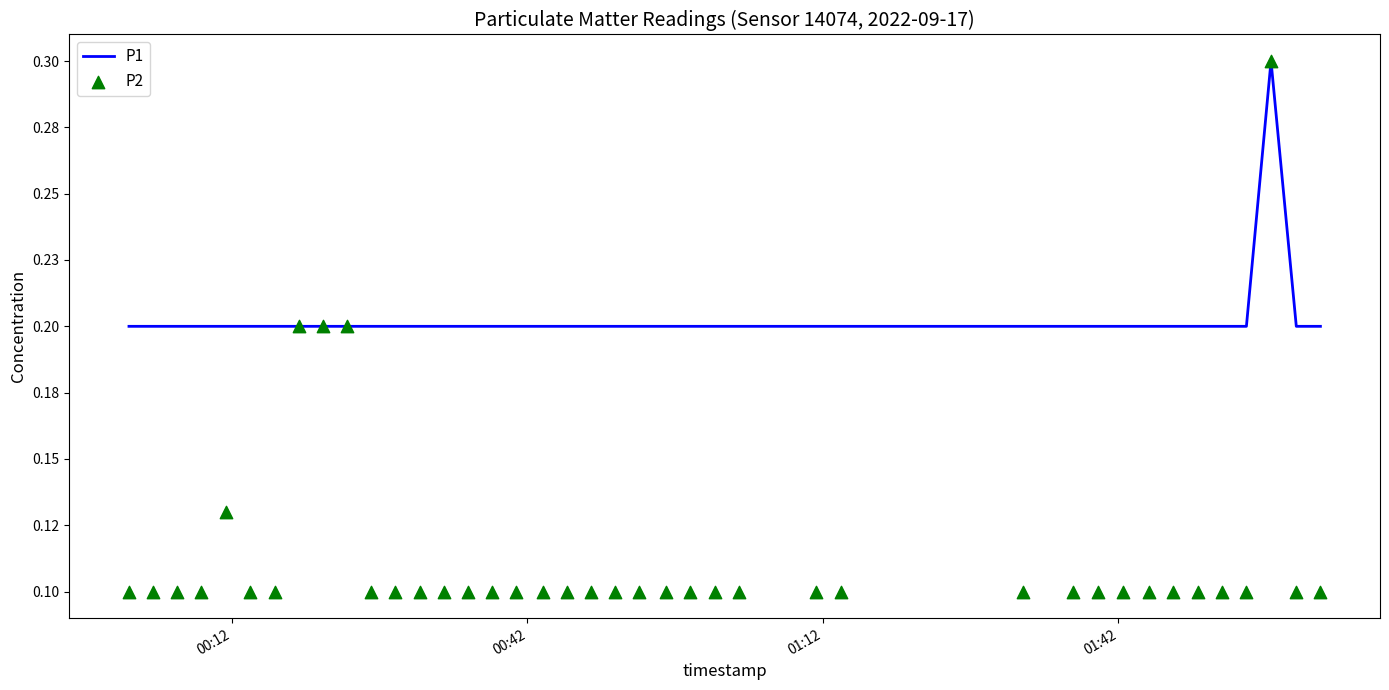

Which series has the largest Y range (max minus min)?

P2